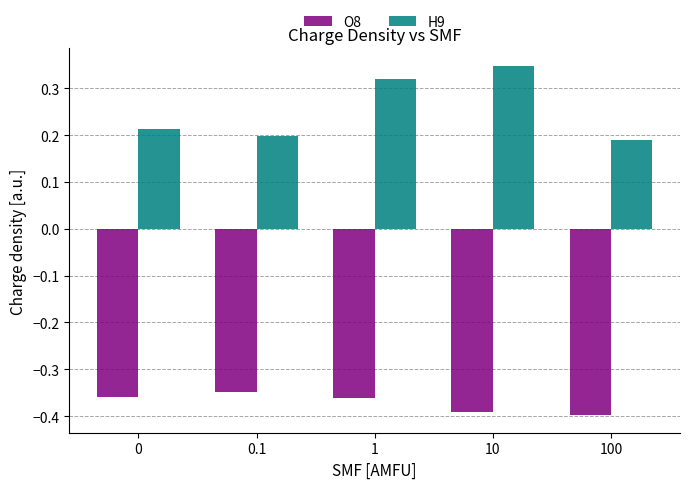

The value of H9 at 100 is 0.2. True or false?

True